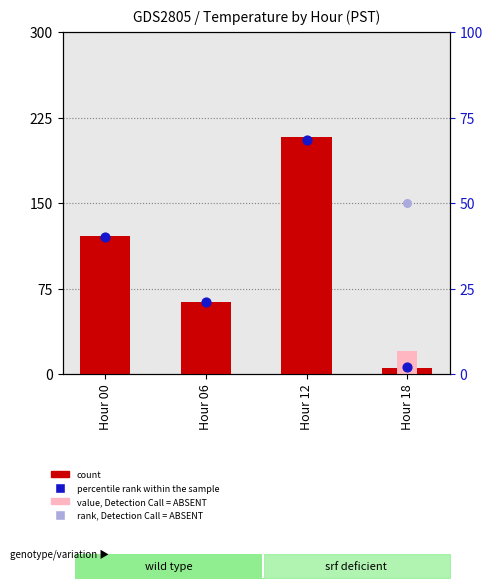

What is the total value across all series at Hour 18?

27.0